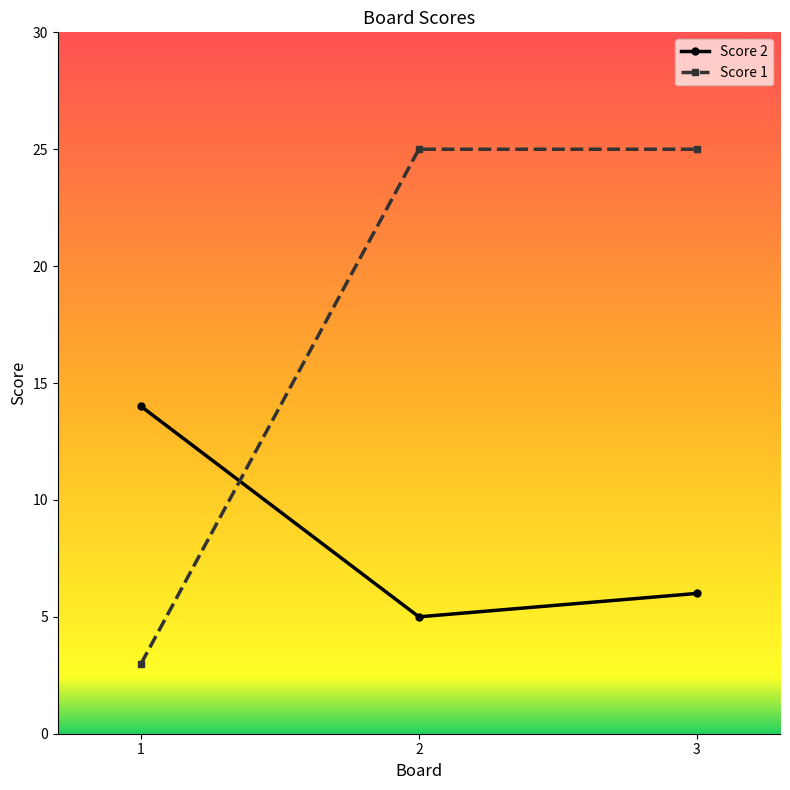

What is the total value across all series at 3?

31